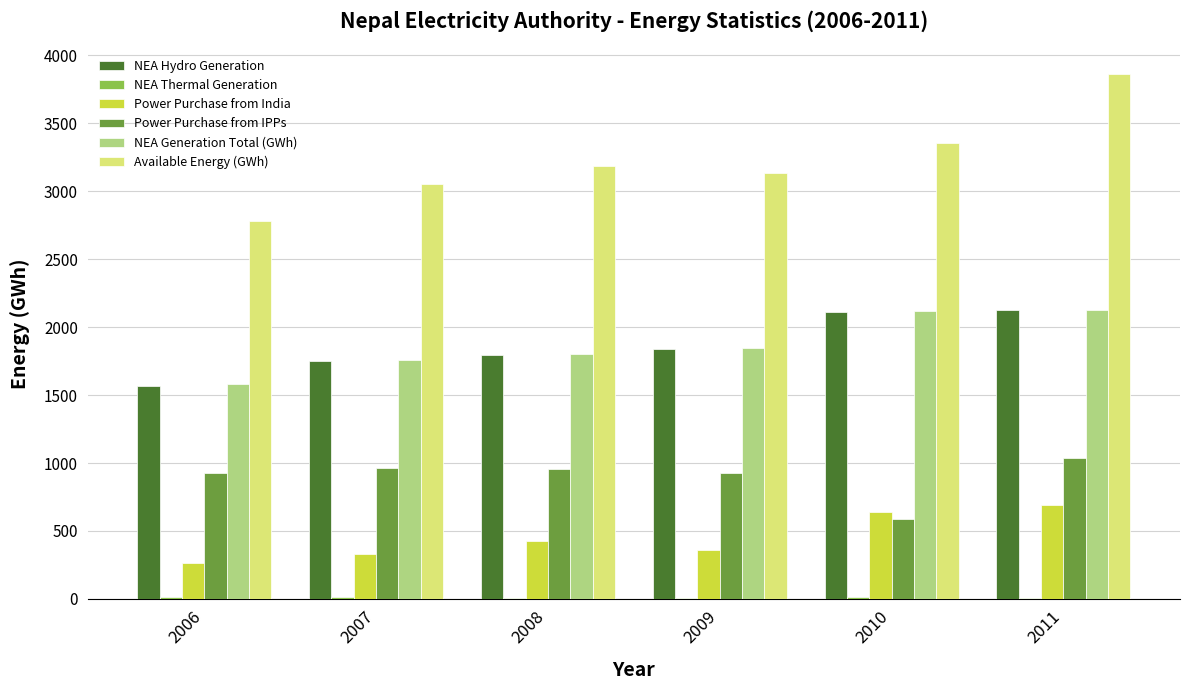

Which series has the largest total across all categories?

Available Energy (GWh)